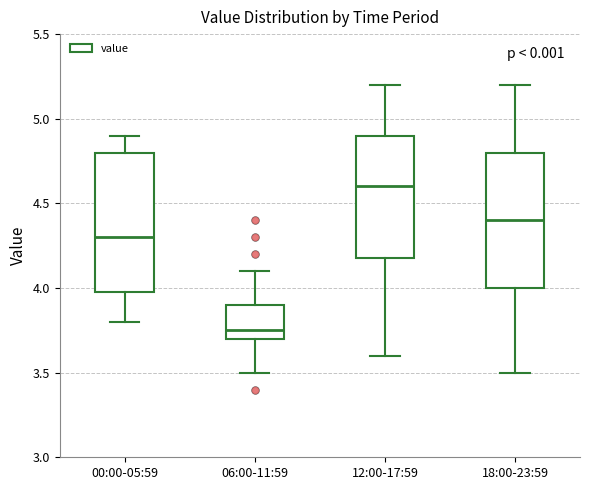

Reading left to right, read every box against the y-axis: the position of its median line, the range the box covers, and the ends of its whiskers. The values are not printed on the chart, so give them approximately, as read against the axis.

00:00-05:59: median 4.30, box 4.00 to 4.80, whiskers 3.80 to 4.90
06:00-11:59: median 3.75, box 3.70 to 3.90, whiskers 3.50 to 4.10
12:00-17:59: median 4.60, box 4.20 to 4.90, whiskers 3.60 to 5.20
18:00-23:59: median 4.40, box 4.00 to 4.80, whiskers 3.50 to 5.20